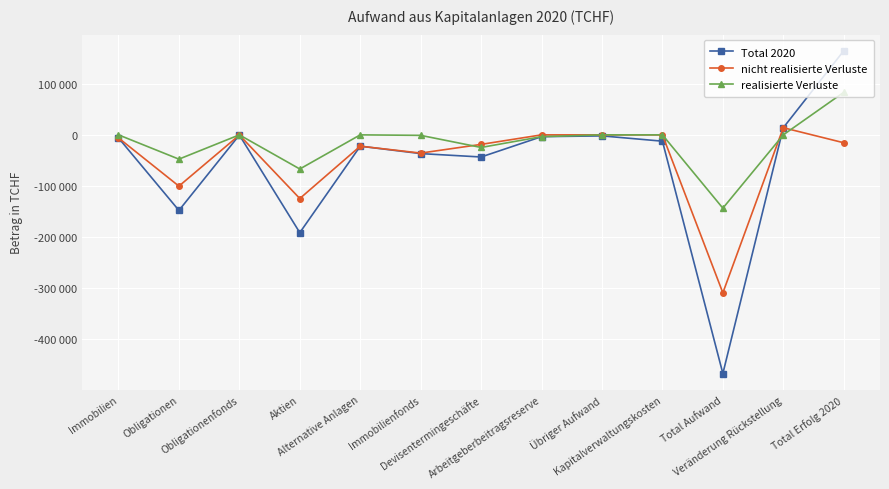

How many interior local valleys does the realisierte Verluste series have?

4